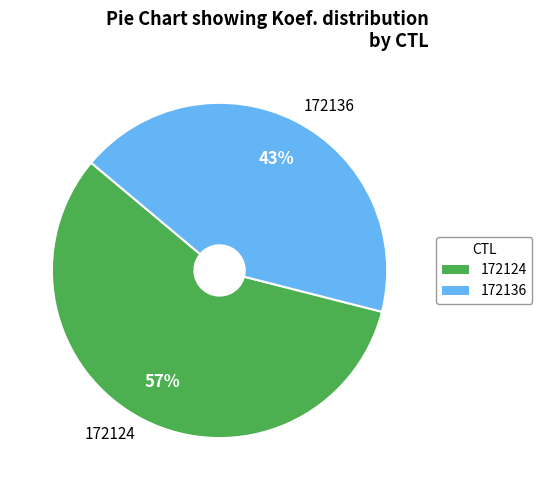

What percentage is the 172124 slice, to the nearest percent?

57%